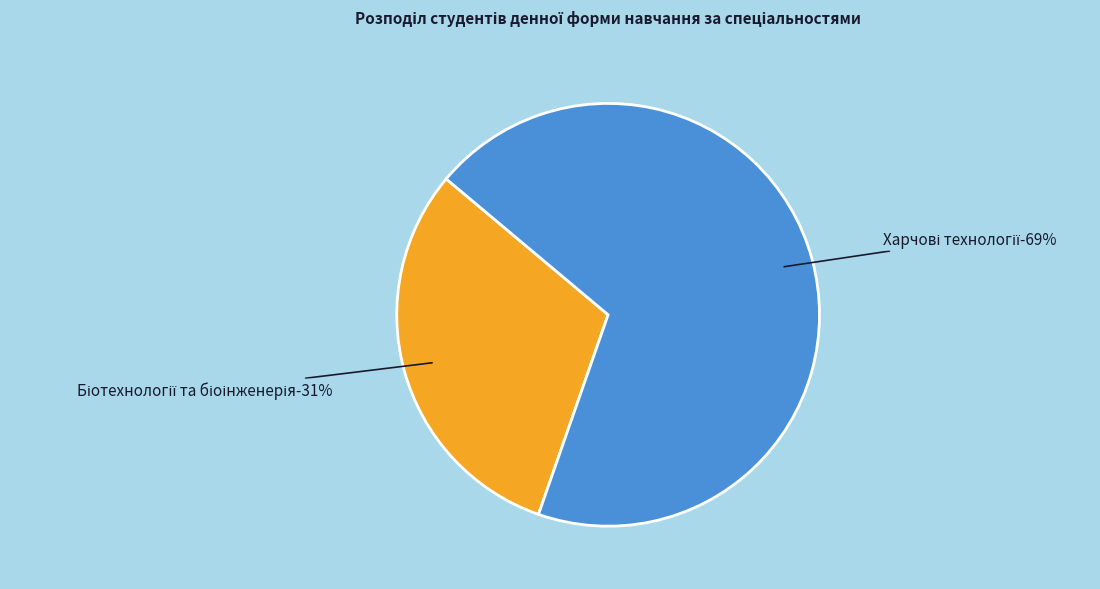

Is there a majority slice in this chart?

Yes